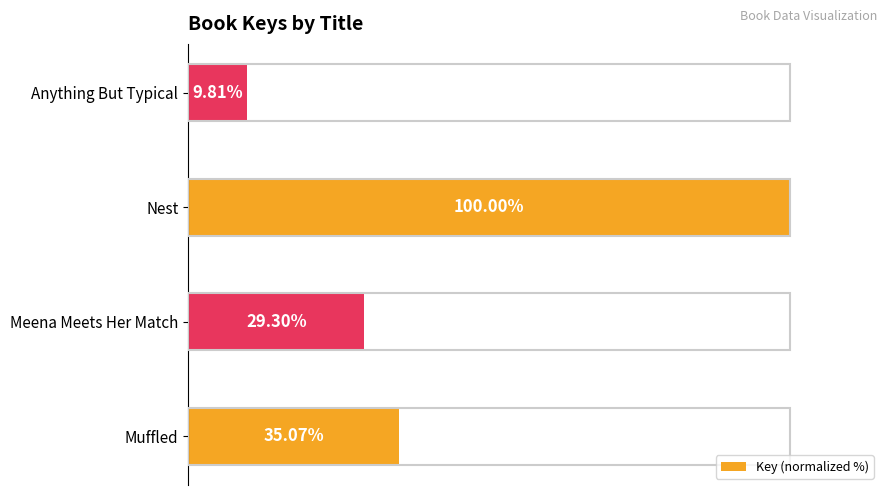

At which category does the chart reach its minimum across all series?

Anything But Typical